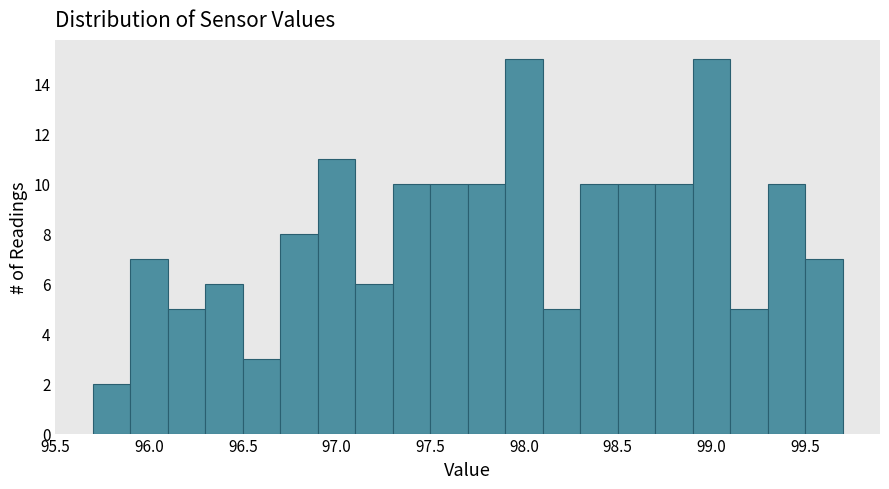

Reading left to right, list every bar in this chart as the range it spans on the x-axis followed by its height. The values are not printed on the chart, so give them approximately, as read against the axis.

95.7 to 95.9: 2
95.9 to 96.1: 7
96.1 to 96.3: 5
96.3 to 96.5: 6
96.5 to 96.7: 3
96.7 to 96.9: 8
96.9 to 97.1: 11
97.1 to 97.3: 6
97.3 to 97.5: 10
97.5 to 97.7: 10
97.7 to 97.9: 10
97.9 to 98.1: 15
98.1 to 98.3: 5
98.3 to 98.5: 10
98.5 to 98.7: 10
98.7 to 98.9: 10
98.9 to 99.1: 15
99.1 to 99.3: 5
99.3 to 99.5: 10
99.5 to 99.7: 7